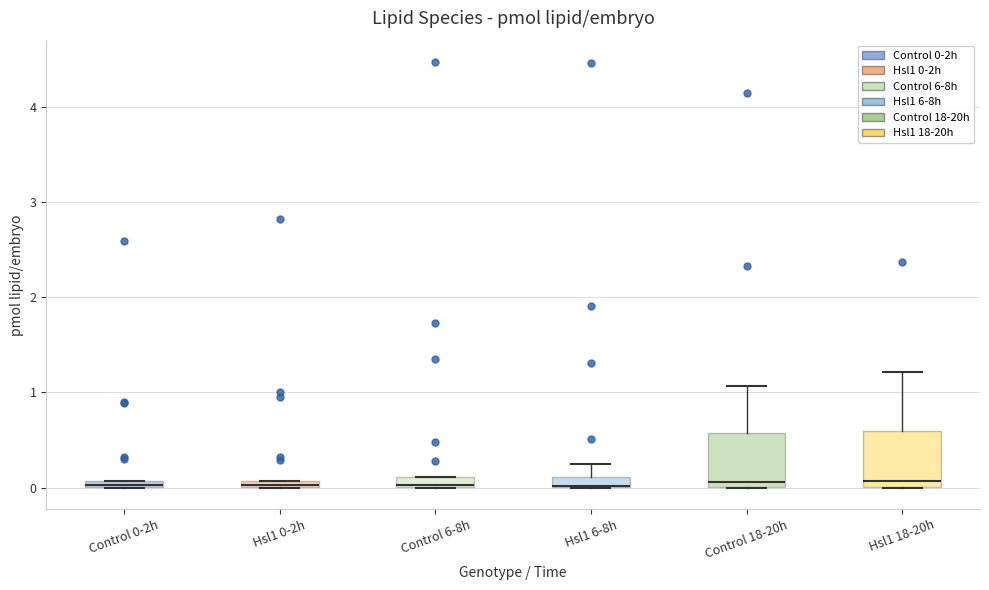

Where is the lower edge of the box for Hsl1 6-8h on the y-axis? The values are not printed on the chart, so give them approximately, as read against the axis.

0.0